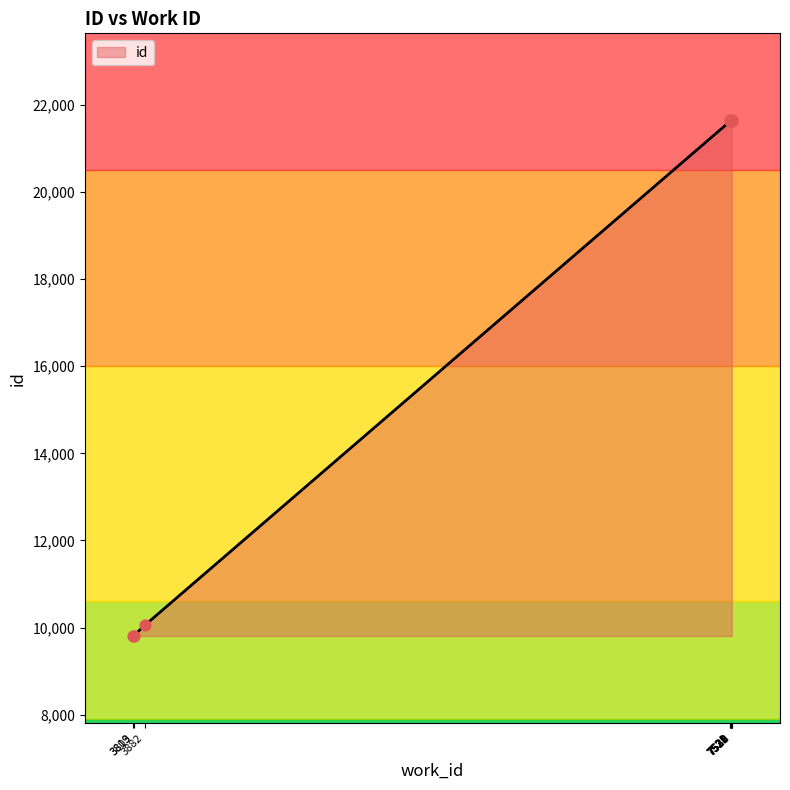

Between 7521 and 3882, which is larger?

7521